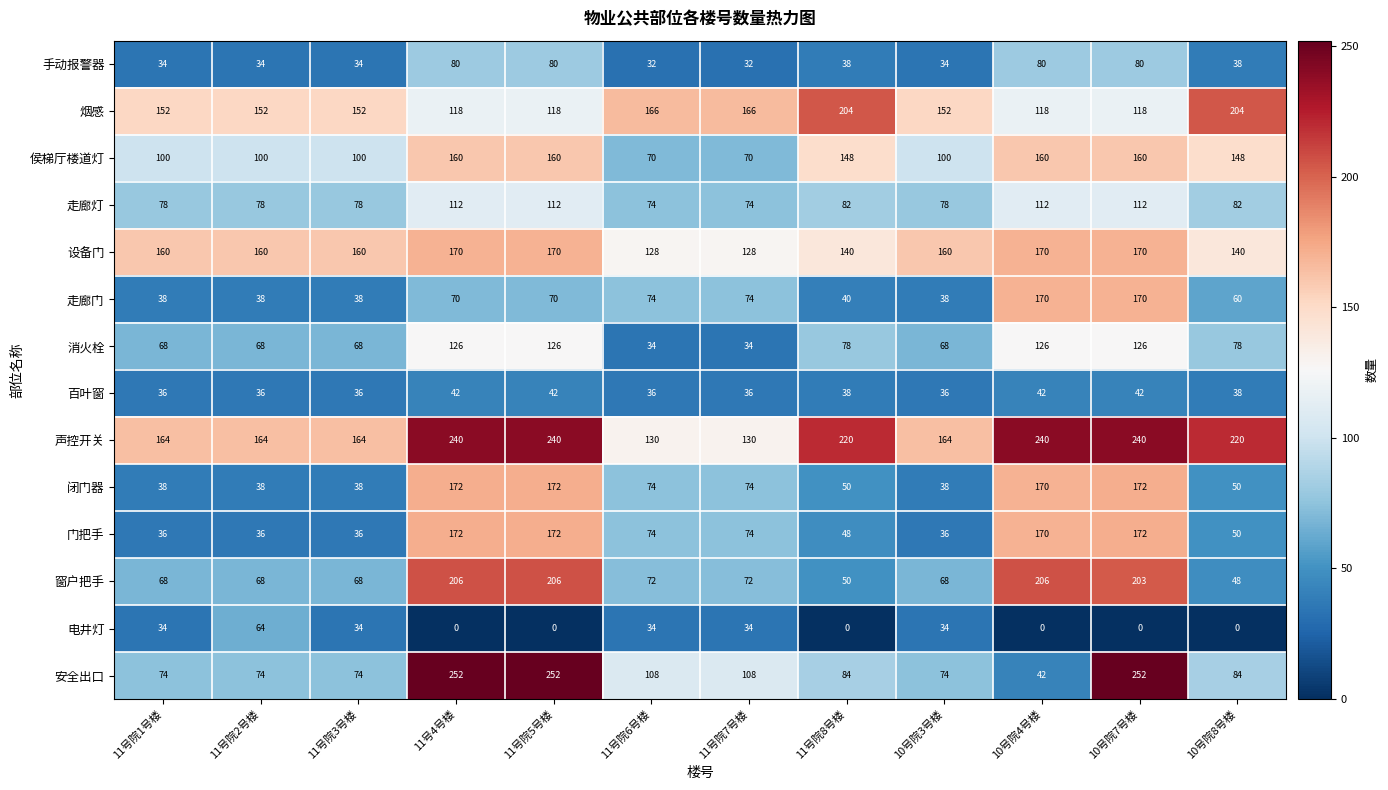

Which series has the largest range (max minus min)?

安全出口